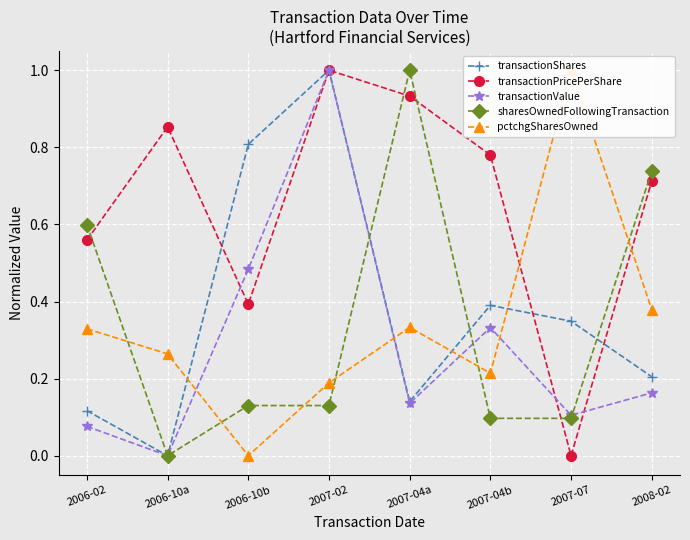

What is the sum of the sharesOwnedFollowingTransaction values at 2007-04a and 2008-02?

1.7